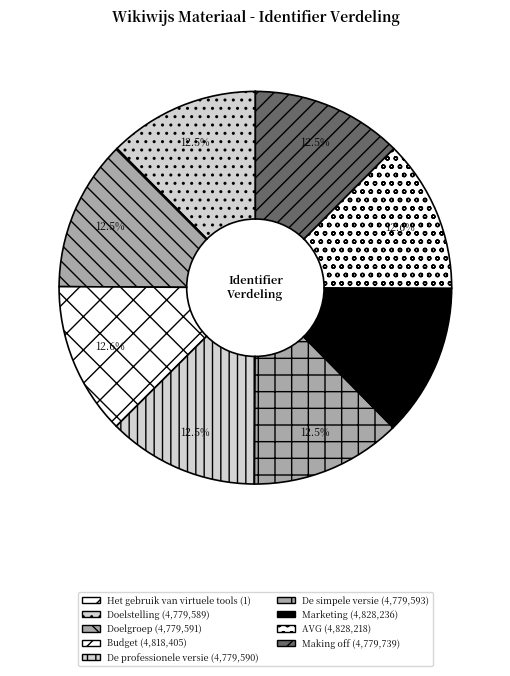

Count the number of slices in the pie.

9